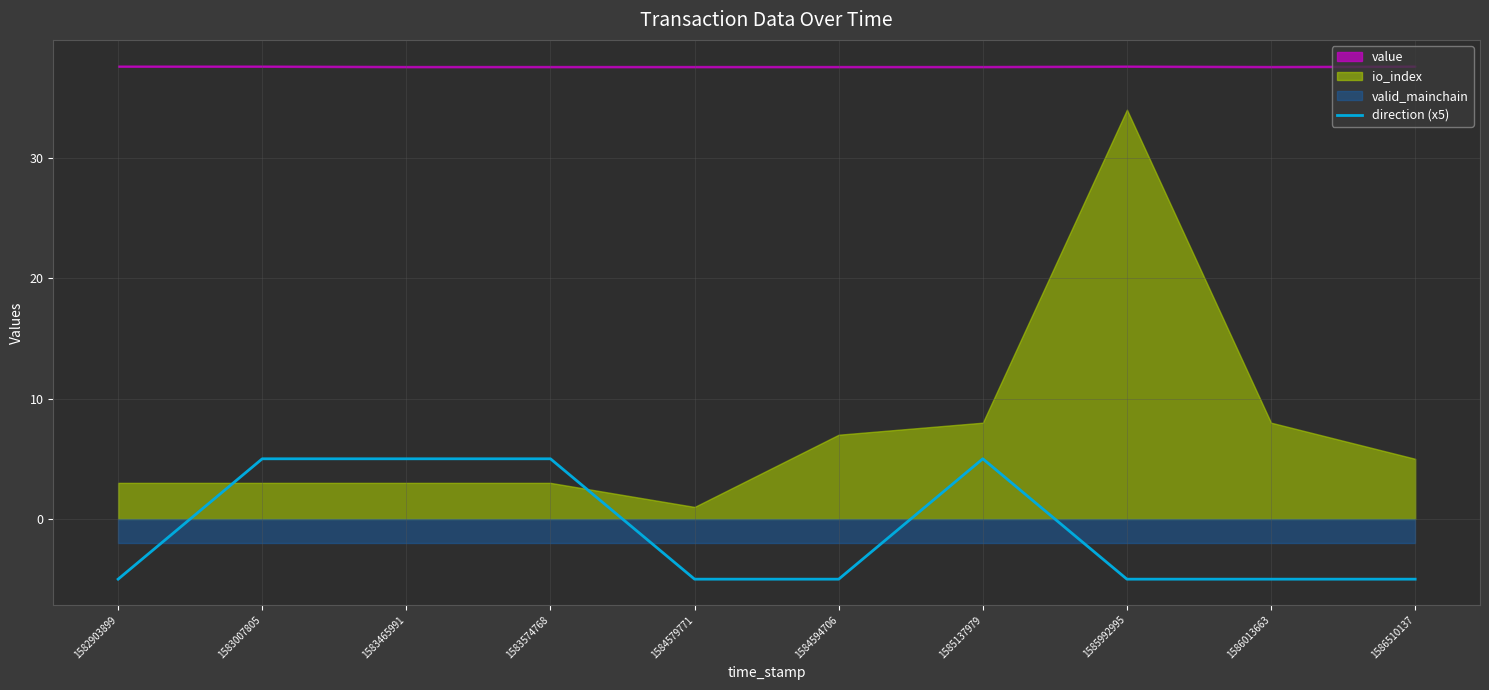

Count the values in the range -5 to 5.

10